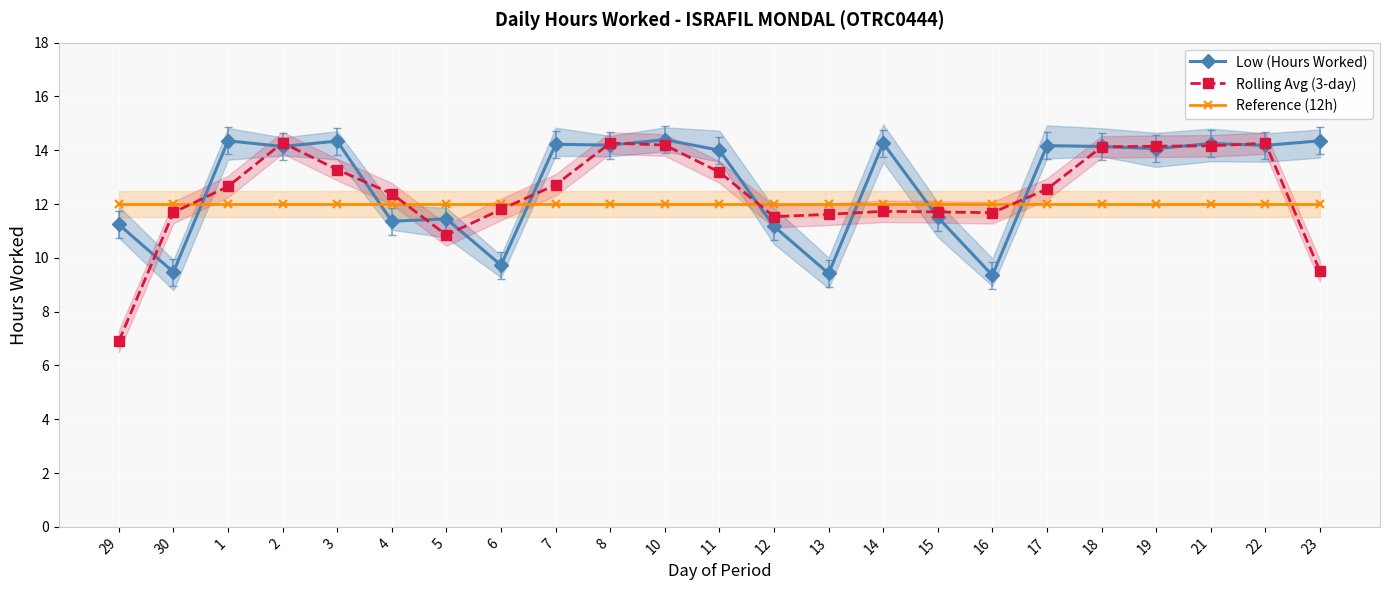

What position from the right is 18?

5